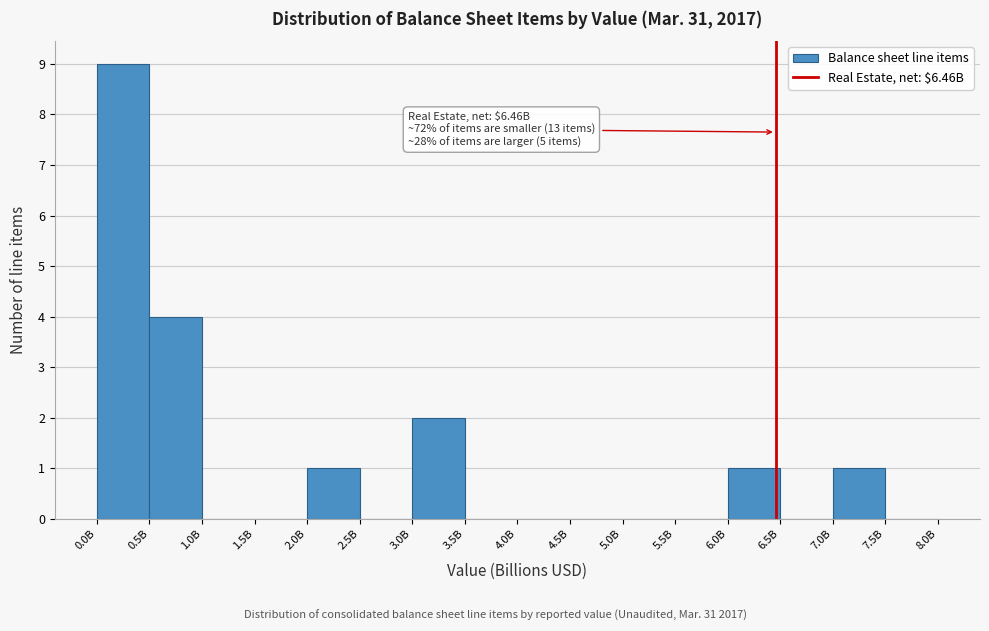

Reading left to right, what are all the values shown in this chart?

0.0B=9	0.5B=4	1.0B=0	1.5B=0	2.0B=1	2.5B=0	3.0B=2	3.5B=0	4.0B=0	4.5B=0	5.0B=0	5.5B=0	6.0B=1	6.5B=0	7.0B=1	7.5B=0